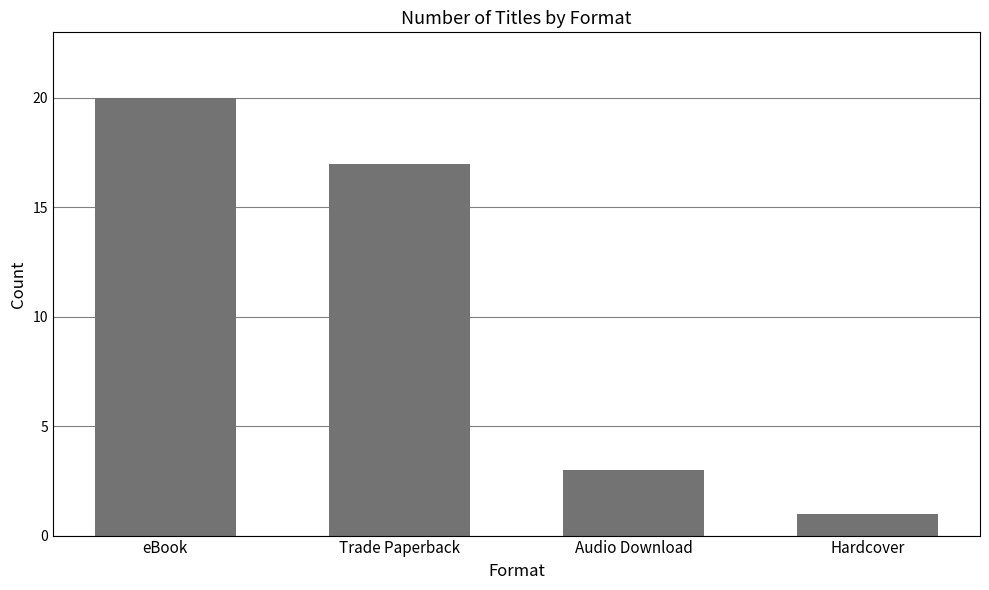

What is the value of the 3rd bar from the left?

3